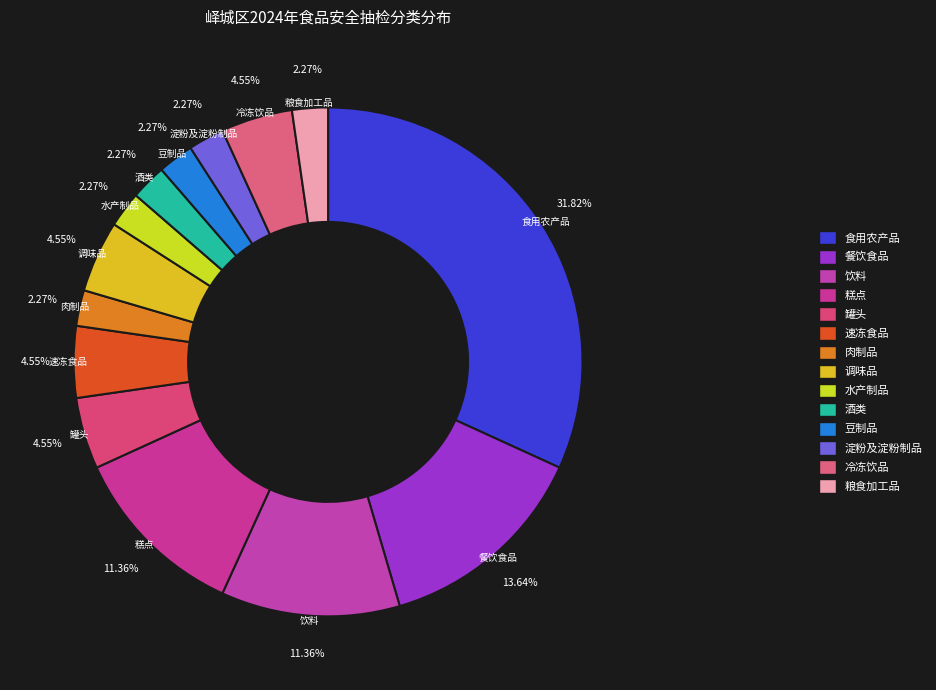

Count the number of slices in the pie.

14